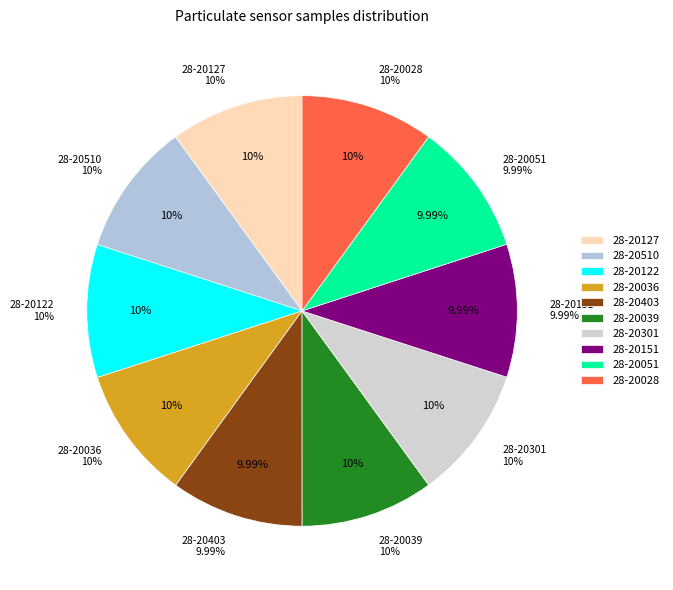

Which slice is the largest?

28-20127